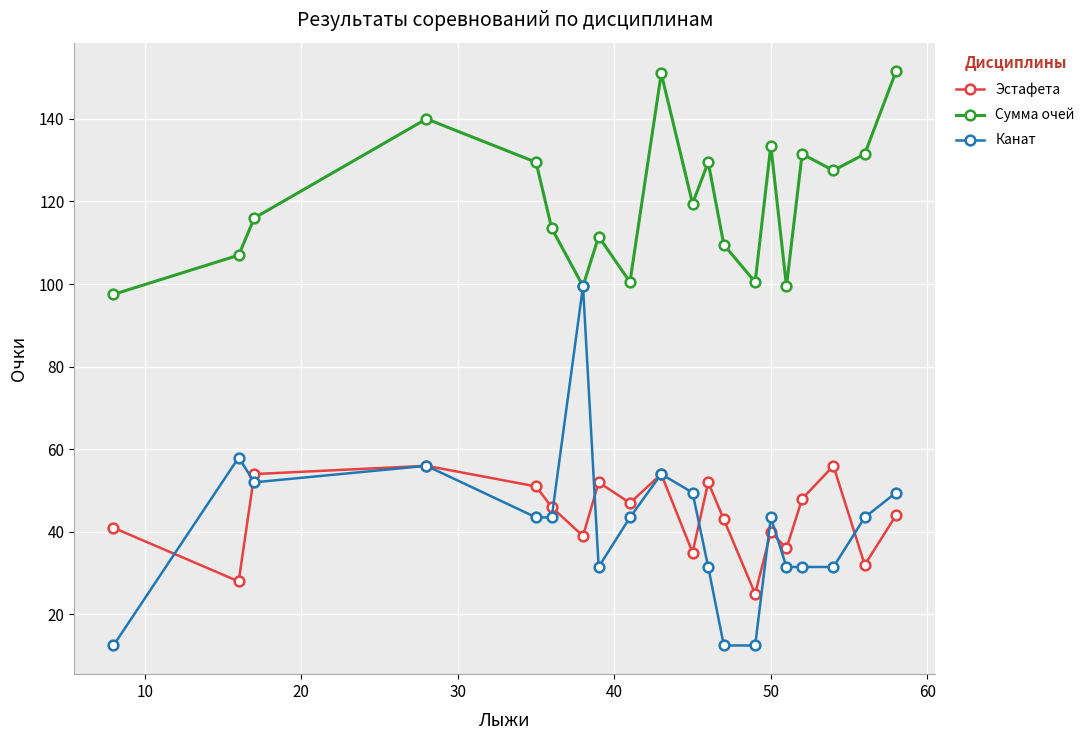

How many series are shown in this chart?

3